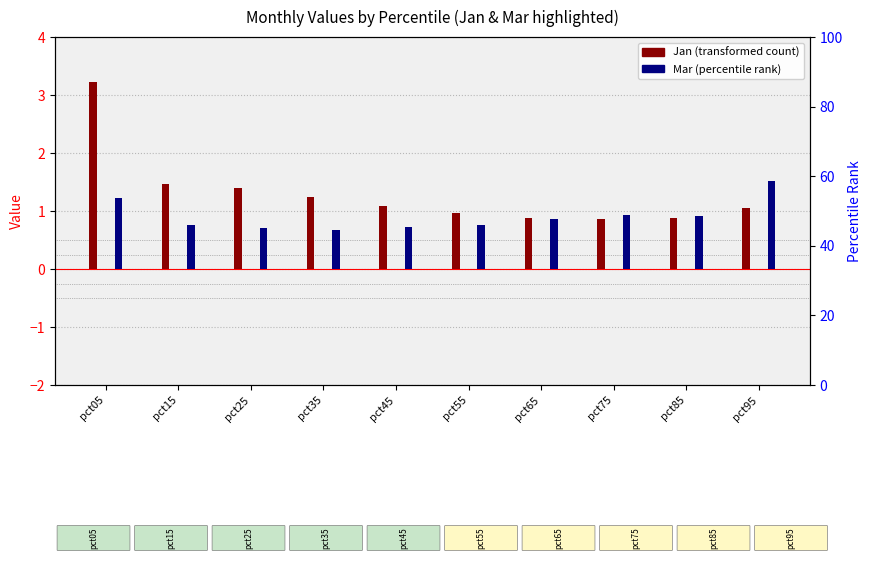

Which label corresponds to the smallest value in the chart?

pct35